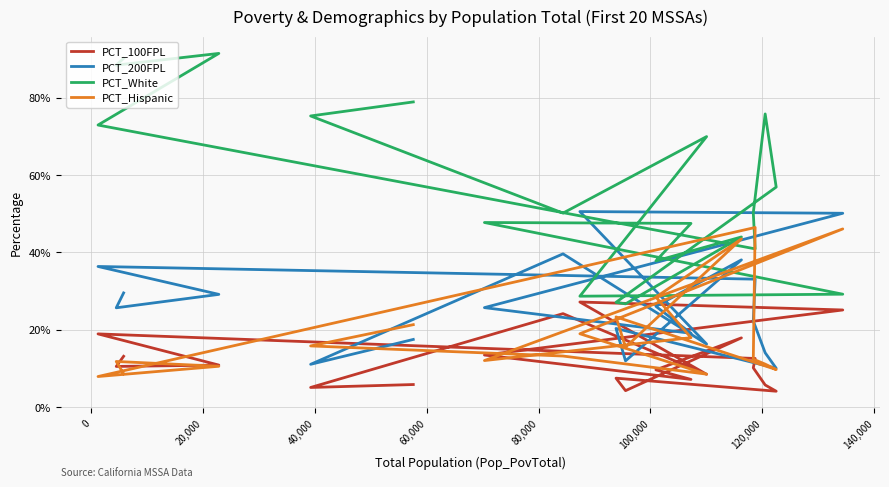

What are all the series names shown in the legend?

PCT_100FPL, PCT_200FPL, PCT_White, PCT_Hispanic